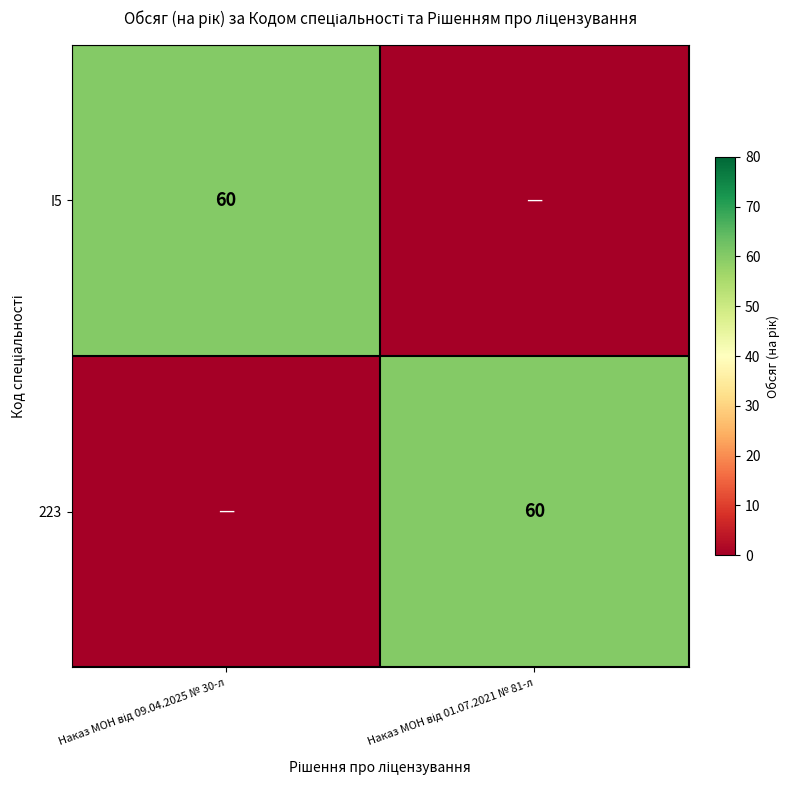

The 223 series shows 0 at Наказ МОН від 09.04.2025 № 30-л. True or false?

True